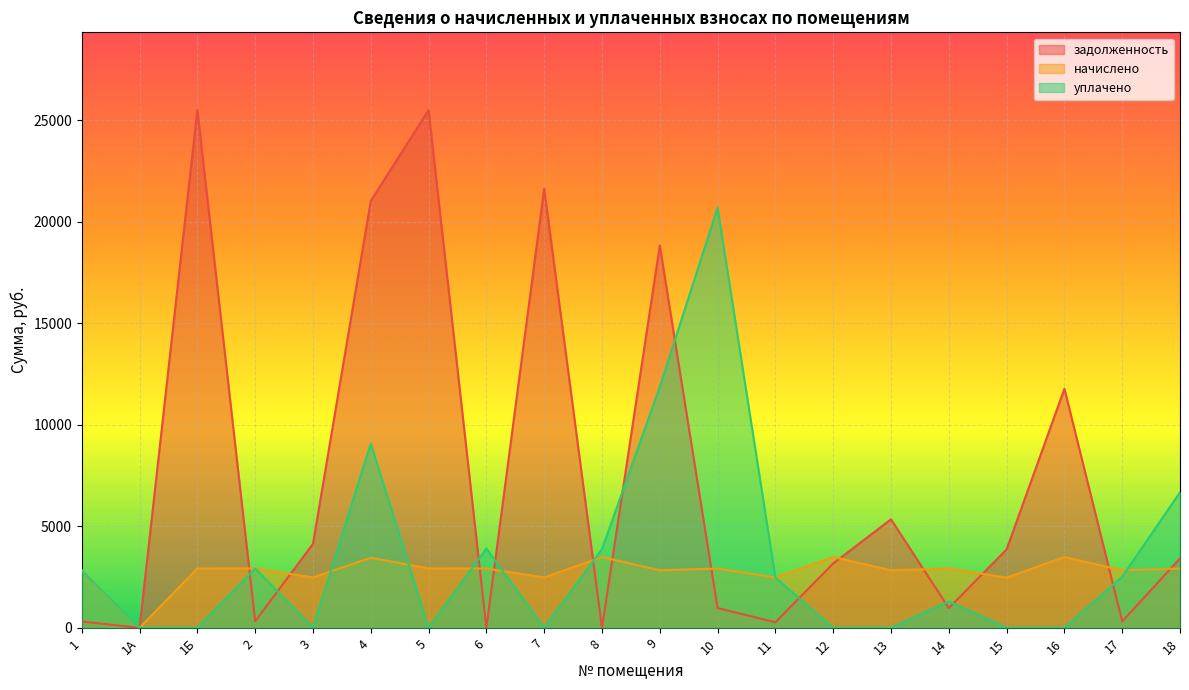

The value of уплачено at 8 is 2657.7. True or false?

False